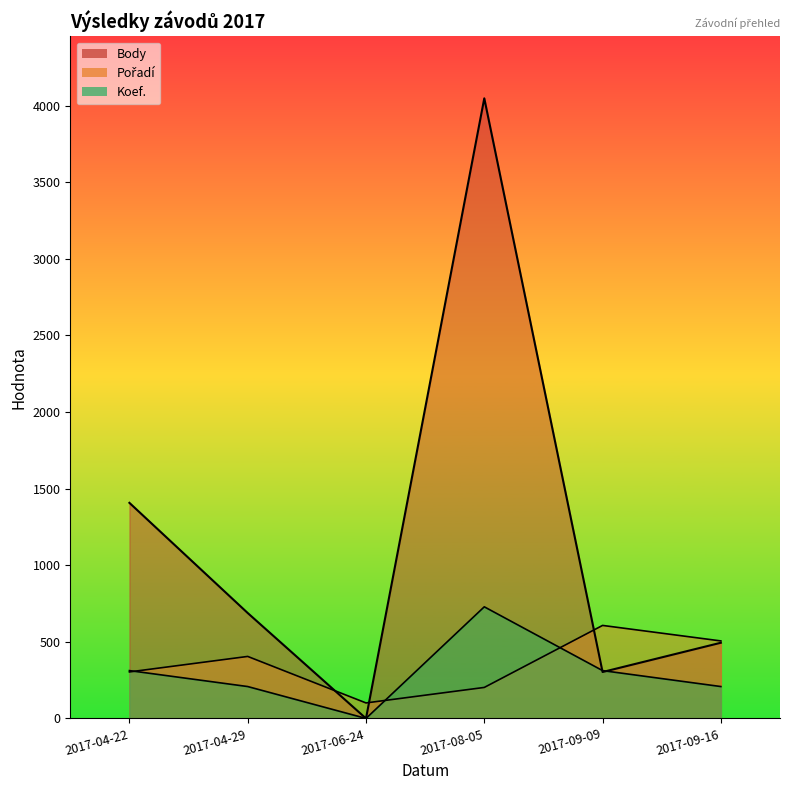

At which category is the sum across all series the highest?

2017-08-05